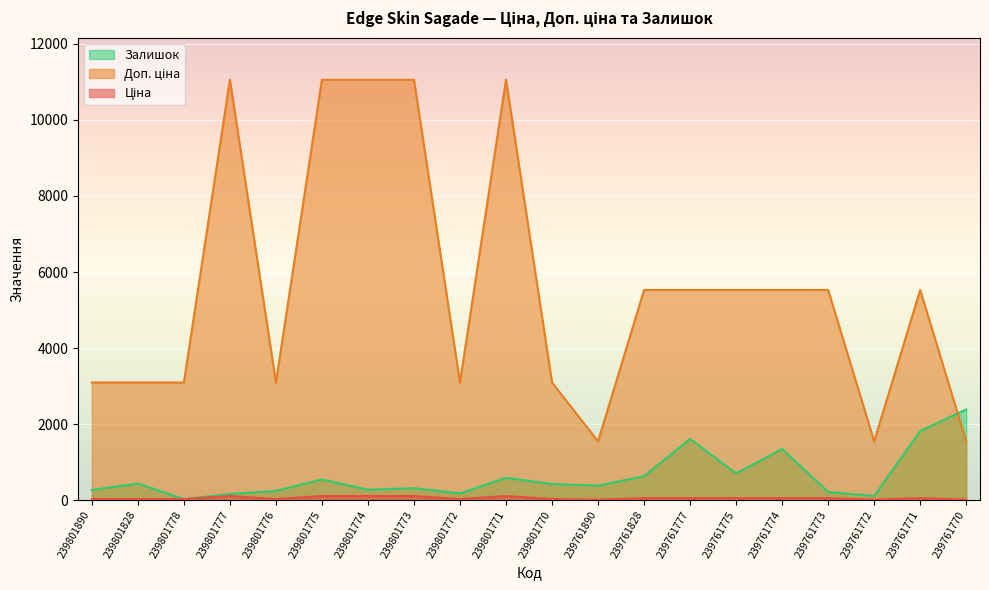

What is the total value across all series at 239761890?

1947.5